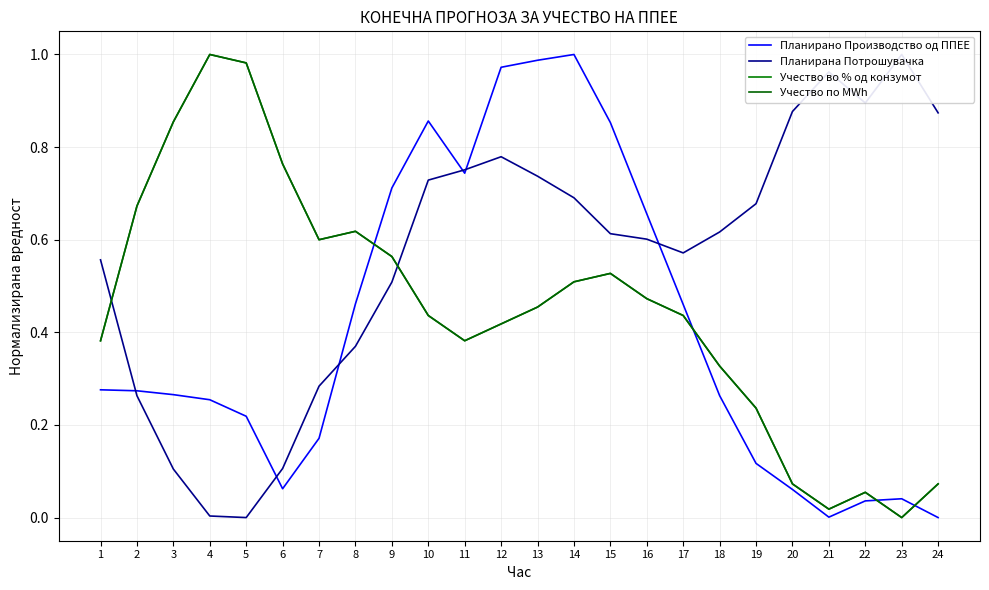

Reading left to right, transcribe all the data shown in this chart.

Планирано Производство од ППЕЕ: 0.3	0.3	0.3	0.3	0.2	0.1	0.2	0.5	0.7	0.9	0.7	1.0	1.0	1.0	0.9	0.7	0.5	0.3	0.1	0.1	0.0	0.0	0.0	0.0
Планирана Потрошувачка: 0.6	0.3	0.1	0.0	0.0	0.1	0.3	0.4	0.5	0.7	0.8	0.8	0.7	0.7	0.6	0.6	0.6	0.6	0.7	0.9	1.0	0.9	1.0	0.9
Учество во % од конзумот: 0.4	0.7	0.9	1.0	1.0	0.8	0.6	0.6	0.6	0.4	0.4	0.4	0.5	0.5	0.5	0.5	0.4	0.3	0.2	0.1	0.0	0.1	0.0	0.1
Учество по MWh: 0.4	0.7	0.9	1.0	1.0	0.8	0.6	0.6	0.6	0.4	0.4	0.4	0.5	0.5	0.5	0.5	0.4	0.3	0.2	0.1	0.0	0.1	0.0	0.1